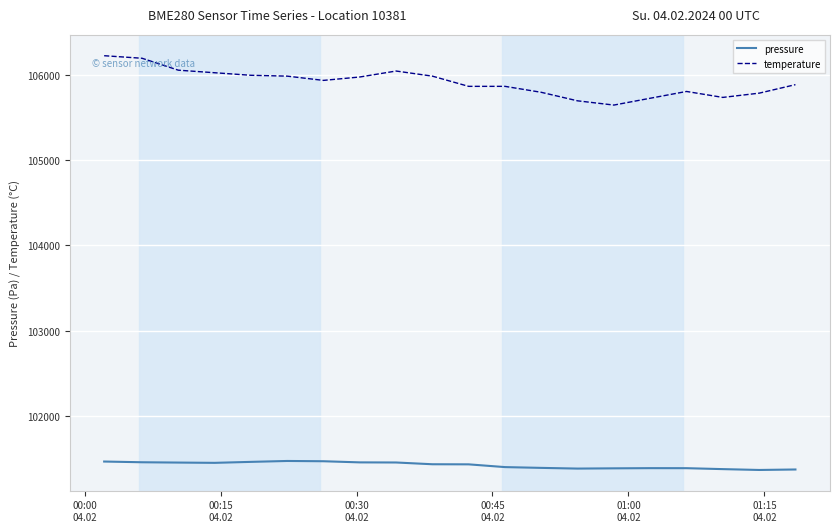

At how many categories does at least one series exceed 104284?

20